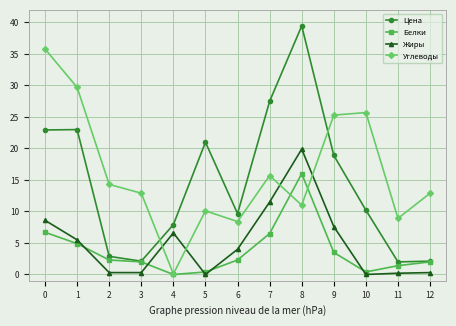

Is the value of Цена at 6 greater than the value of Белки at 0?

Yes